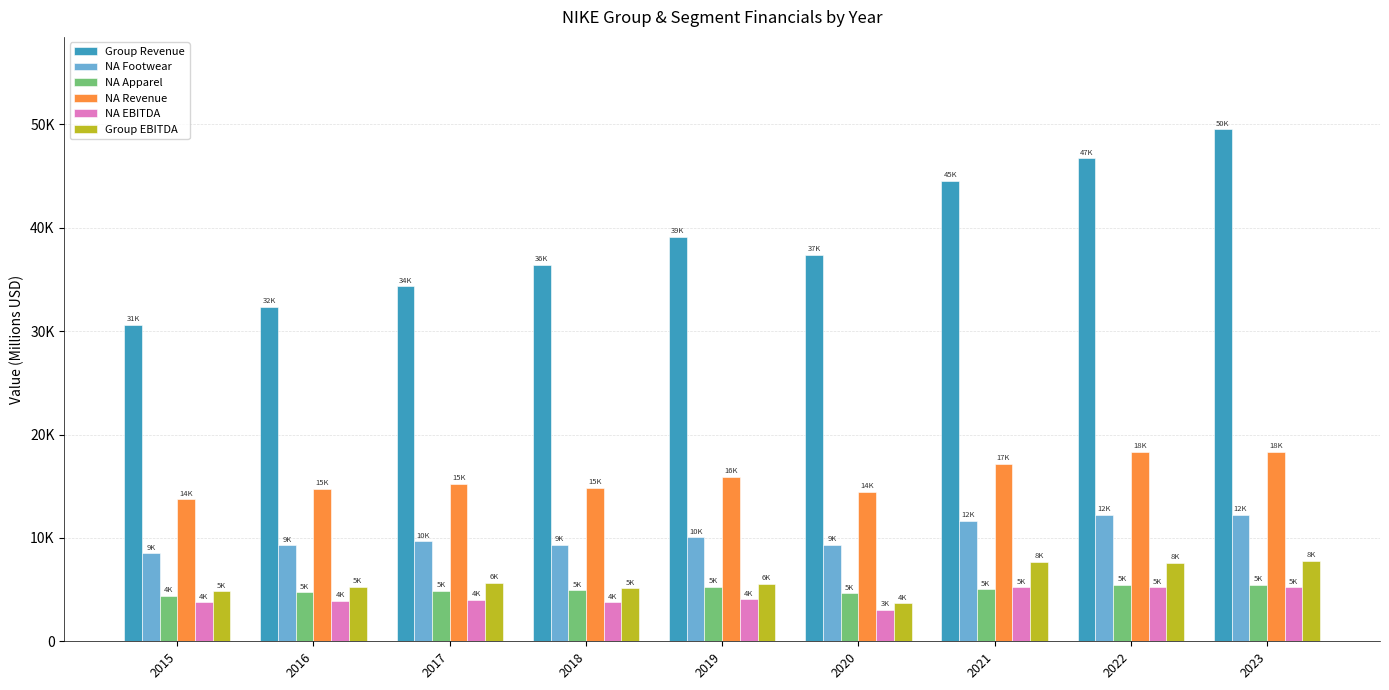

What are all the series names shown in the legend?

Group Revenue, NA Footwear, NA Apparel, NA Revenue, NA EBITDA, Group EBITDA